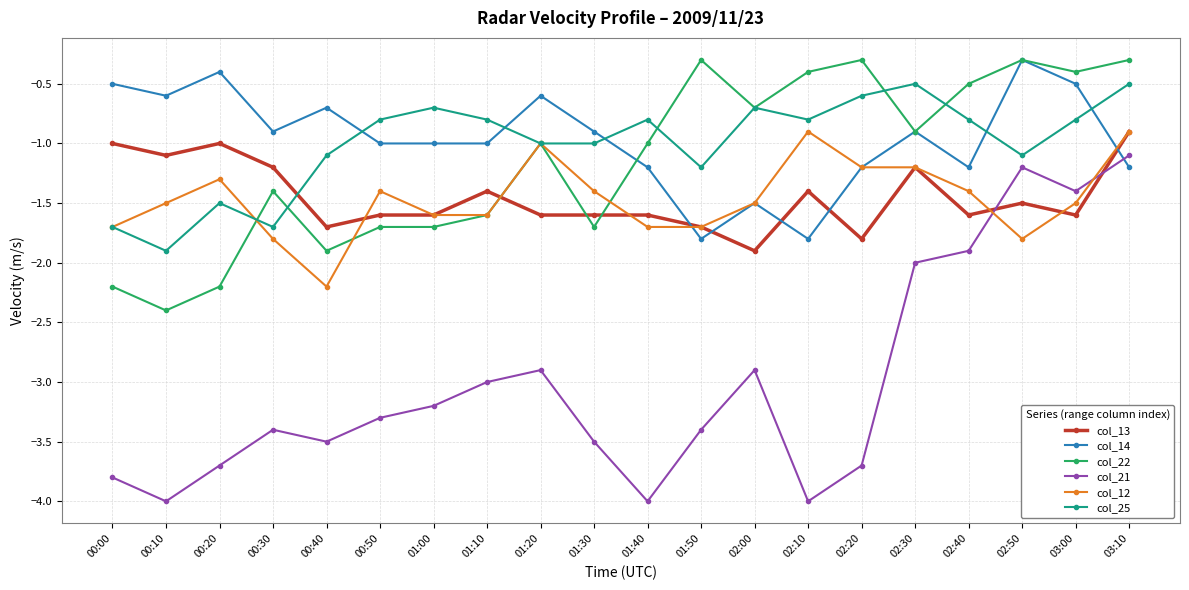

Reading left to right, what are all the values shown in this chart?

col_13: 00:00=-1.0	00:10=-1.1	00:20=-1.0	00:30=-1.2	00:40=-1.7	00:50=-1.6	01:00=-1.6	01:10=-1.4	01:20=-1.6	01:30=-1.6	01:40=-1.6	01:50=-1.7	02:00=-1.9	02:10=-1.4	02:20=-1.8	02:30=-1.2	02:40=-1.6	02:50=-1.5	03:00=-1.6	03:10=-0.9
col_14: 00:00=-0.5	00:10=-0.6	00:20=-0.4	00:30=-0.9	00:40=-0.7	00:50=-1.0	01:00=-1.0	01:10=-1.0	01:20=-0.6	01:30=-0.9	01:40=-1.2	01:50=-1.8	02:00=-1.5	02:10=-1.8	02:20=-1.2	02:30=-0.9	02:40=-1.2	02:50=-0.3	03:00=-0.5	03:10=-1.2
col_22: 00:00=-2.2	00:10=-2.4	00:20=-2.2	00:30=-1.4	00:40=-1.9	00:50=-1.7	01:00=-1.7	01:10=-1.6	01:20=-1.0	01:30=-1.7	01:40=-1.0	01:50=-0.3	02:00=-0.7	02:10=-0.4	02:20=-0.3	02:30=-0.9	02:40=-0.5	02:50=-0.3	03:00=-0.4	03:10=-0.3
col_21: 00:00=-3.8	00:10=-4.0	00:20=-3.7	00:30=-3.4	00:40=-3.5	00:50=-3.3	01:00=-3.2	01:10=-3.0	01:20=-2.9	01:30=-3.5	01:40=-4.0	01:50=-3.4	02:00=-2.9	02:10=-4.0	02:20=-3.7	02:30=-2.0	02:40=-1.9	02:50=-1.2	03:00=-1.4	03:10=-1.1
col_12: 00:00=-1.7	00:10=-1.5	00:20=-1.3	00:30=-1.8	00:40=-2.2	00:50=-1.4	01:00=-1.6	01:10=-1.6	01:20=-1.0	01:30=-1.4	01:40=-1.7	01:50=-1.7	02:00=-1.5	02:10=-0.9	02:20=-1.2	02:30=-1.2	02:40=-1.4	02:50=-1.8	03:00=-1.5	03:10=-0.9
col_25: 00:00=-1.7	00:10=-1.9	00:20=-1.5	00:30=-1.7	00:40=-1.1	00:50=-0.8	01:00=-0.7	01:10=-0.8	01:20=-1.0	01:30=-1.0	01:40=-0.8	01:50=-1.2	02:00=-0.7	02:10=-0.8	02:20=-0.6	02:30=-0.5	02:40=-0.8	02:50=-1.1	03:00=-0.8	03:10=-0.5